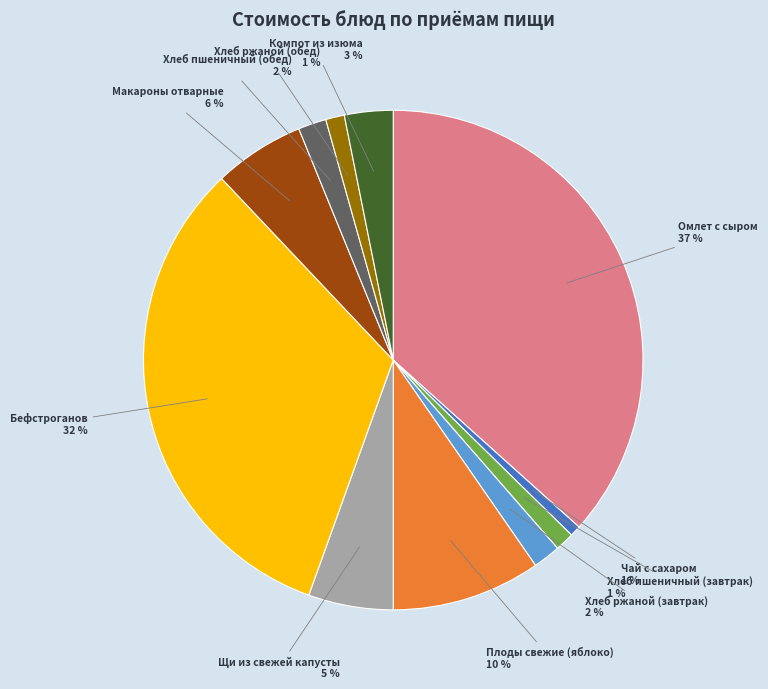

Is it true that Плоды свежие (яблоко) is 10% of the pie?

True